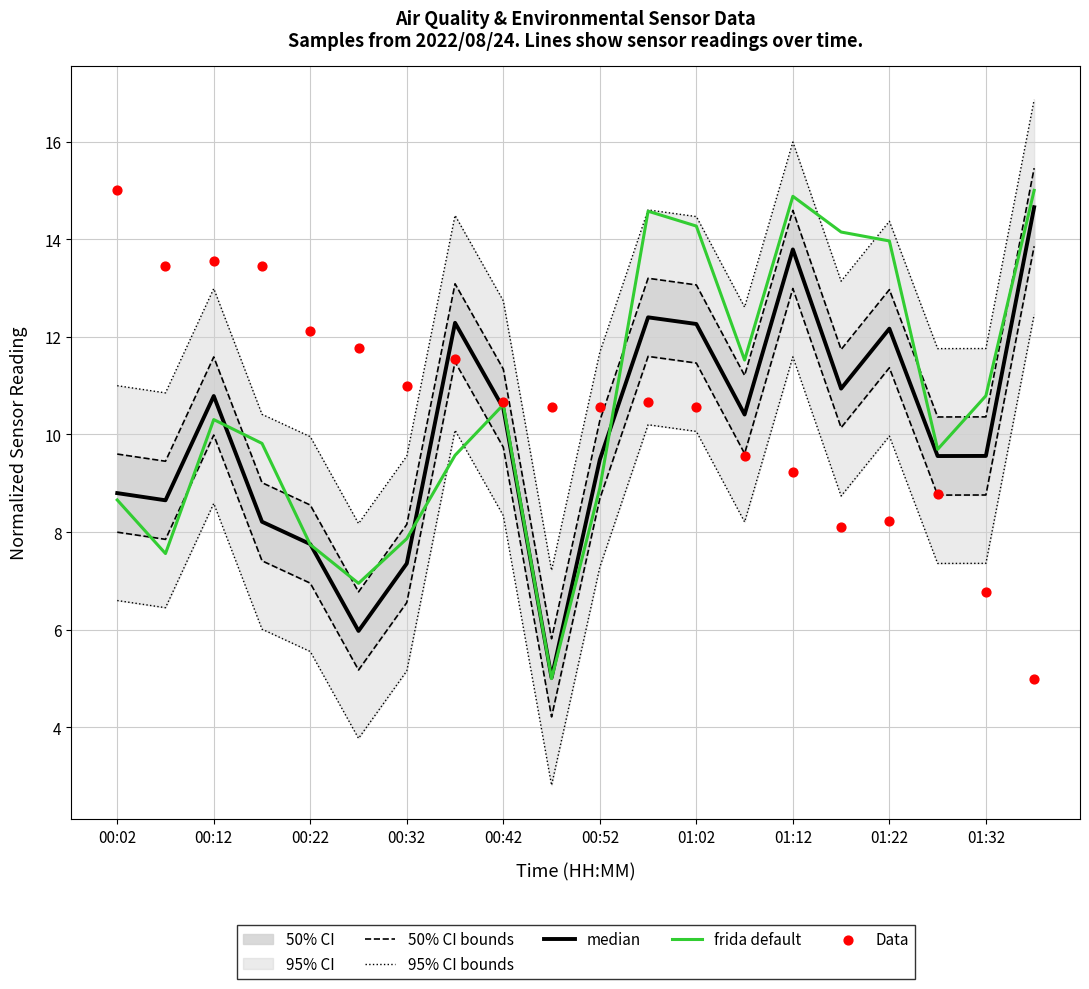

The frida default series shows 10.6 at 00:42. True or false?

True